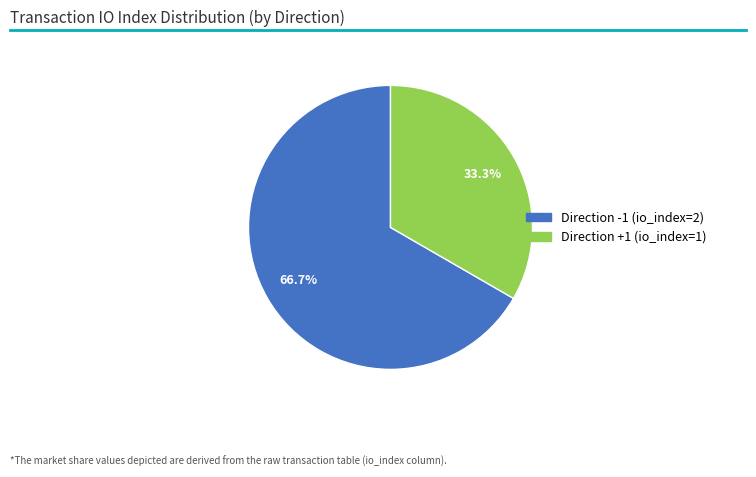

To the nearest percent, what is the difference between the largest and smallest slice percentages?

33%